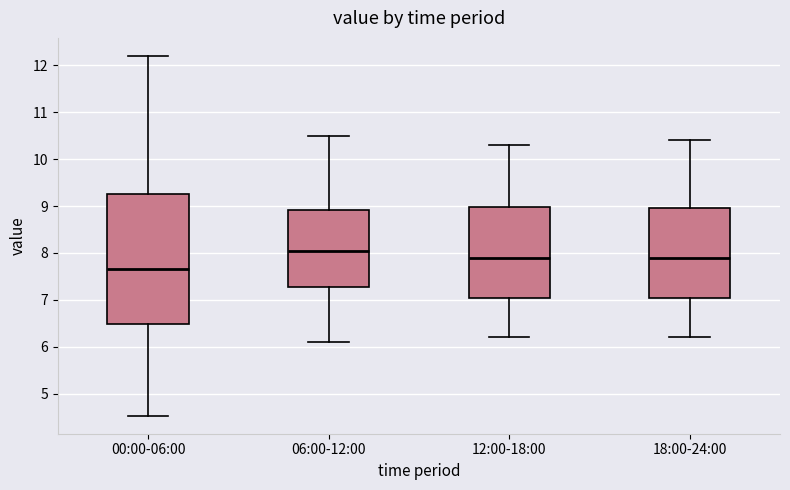

Reading left to right, read every box against the y-axis: the position of its median line, the range the box covers, and the ends of its whiskers. The values are not printed on the chart, so give them approximately, as read against the axis.

00:00-06:00: median 7.7, box 6.5 to 9.2, whiskers 4.5 to 12.2
06:00-12:00: median 8.1, box 7.3 to 8.9, whiskers 6.1 to 10.5
12:00-18:00: median 7.9, box 7.1 to 9.0, whiskers 6.2 to 10.3
18:00-24:00: median 7.9, box 7.1 to 9.0, whiskers 6.2 to 10.4